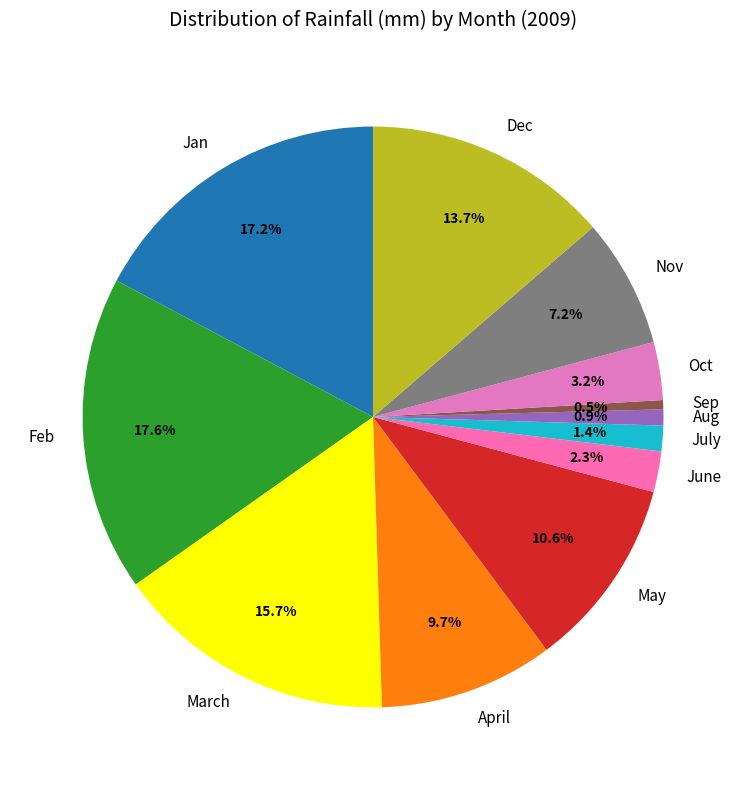

The July slice represents 16% of the pie. True or false?

False